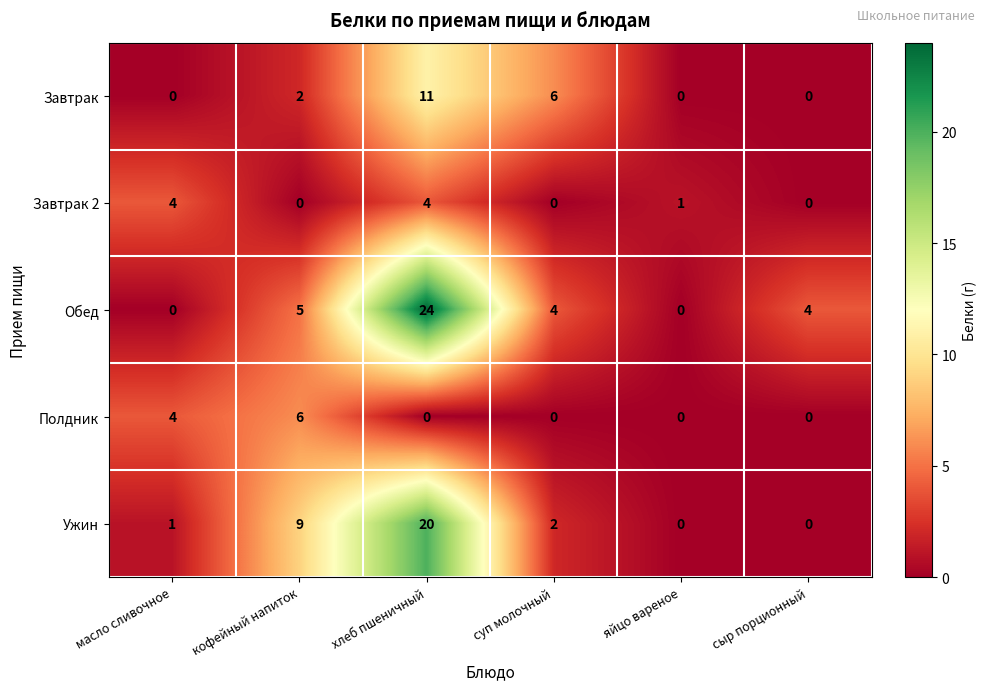

Which series has the largest range (max minus min)?

Обед